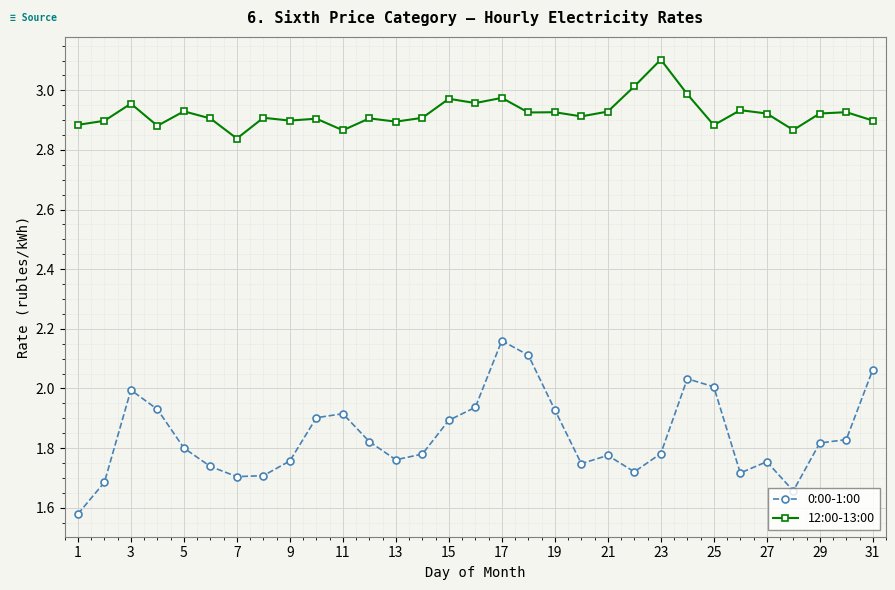

Which series has the largest range (max minus min)?

0:00-1:00